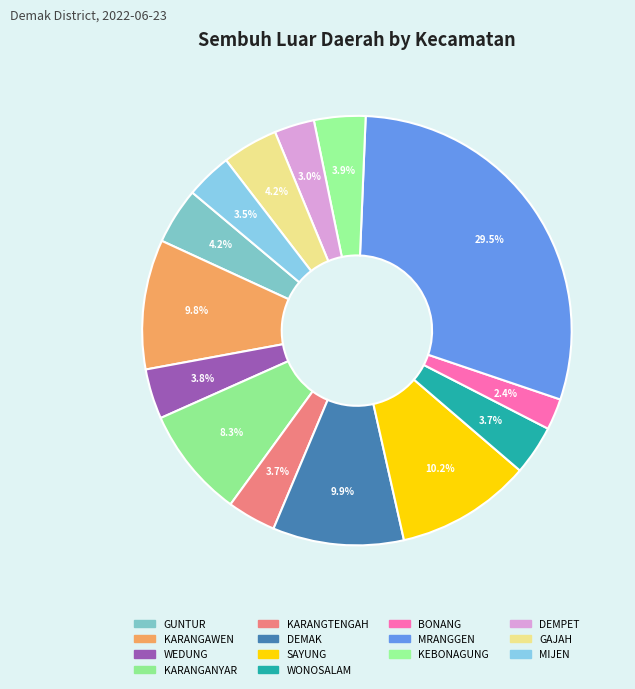

What is the ratio of the value at BONANG to the value at MRANGGEN?

0.1